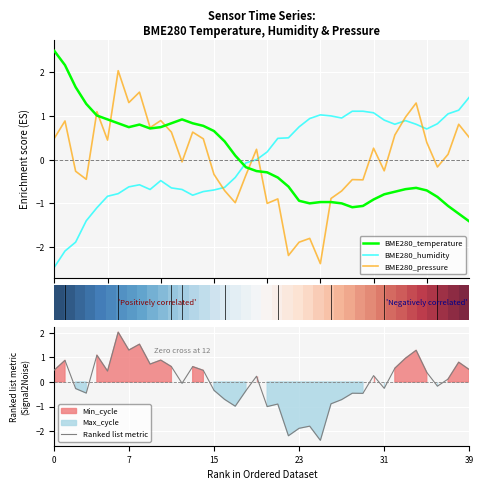

What is the lowest value of the BME280_temperature series?

-1.4